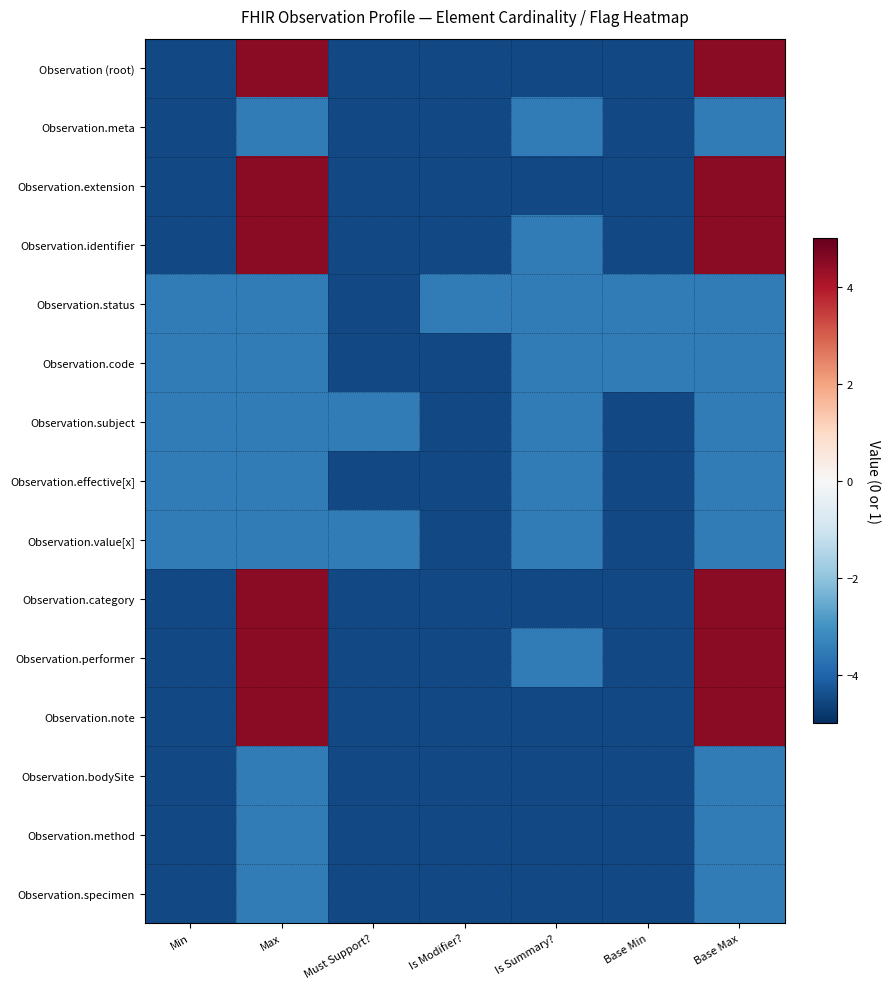

Count the number of categories in the chart.

7